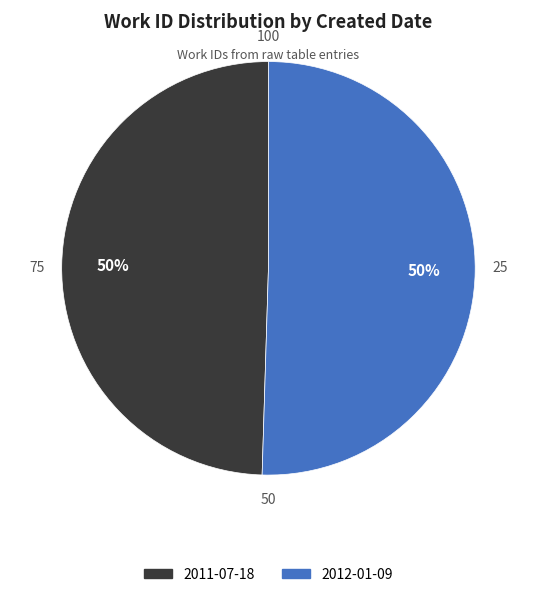

How many segments does this pie chart have?

2